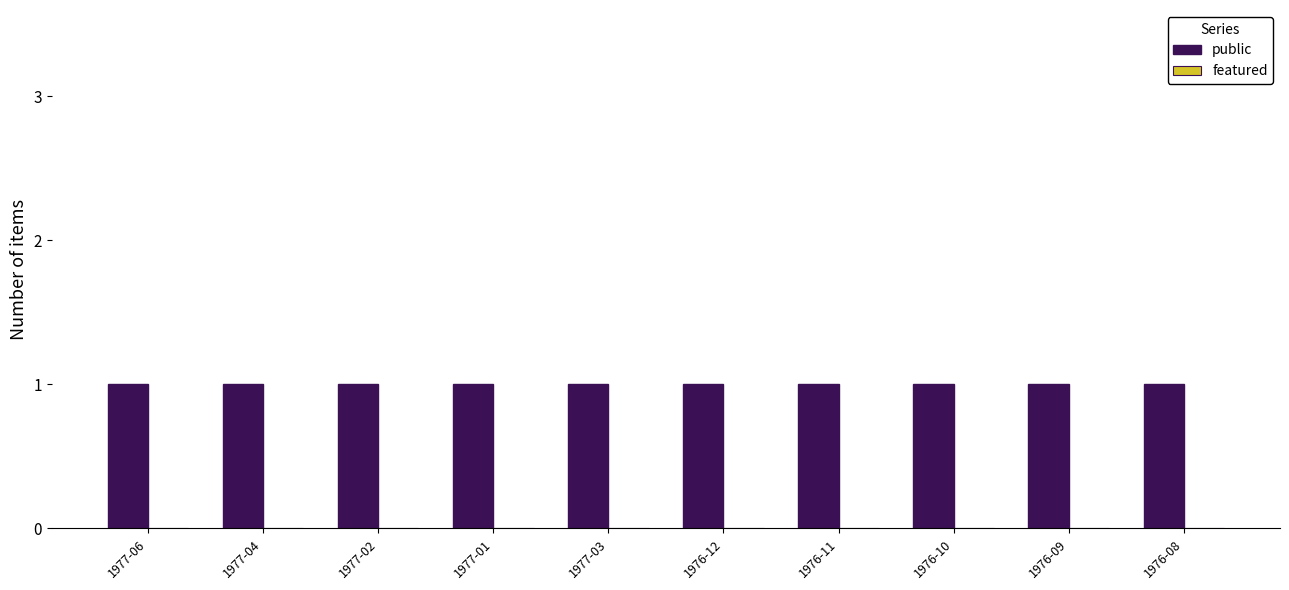

Are the bars grouped side by side (vs. stacked)?

Yes